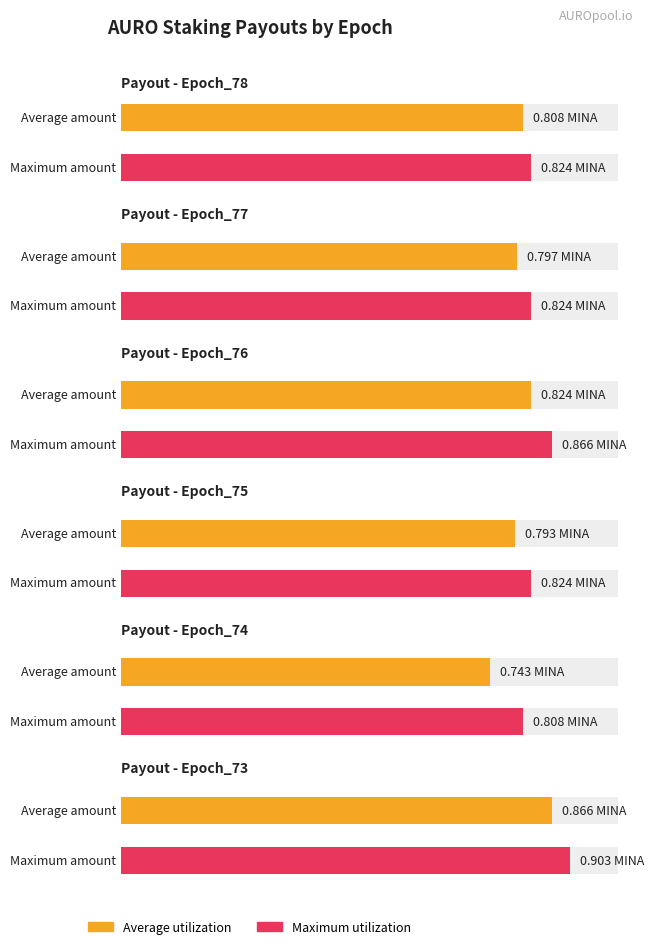

How many bars are there in each group?

2